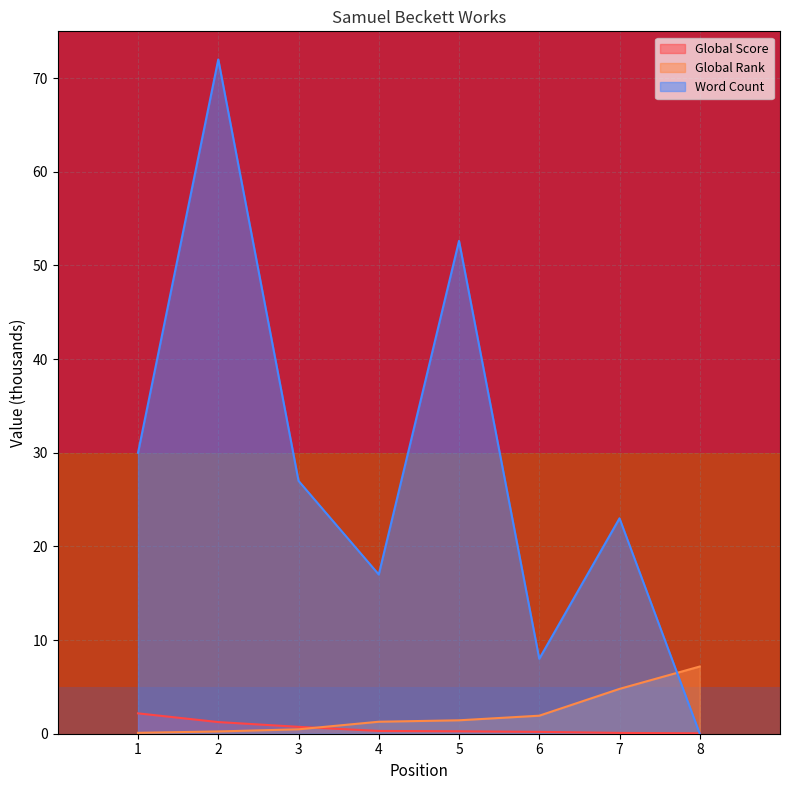

At which label does Global Score reach its peak?

1